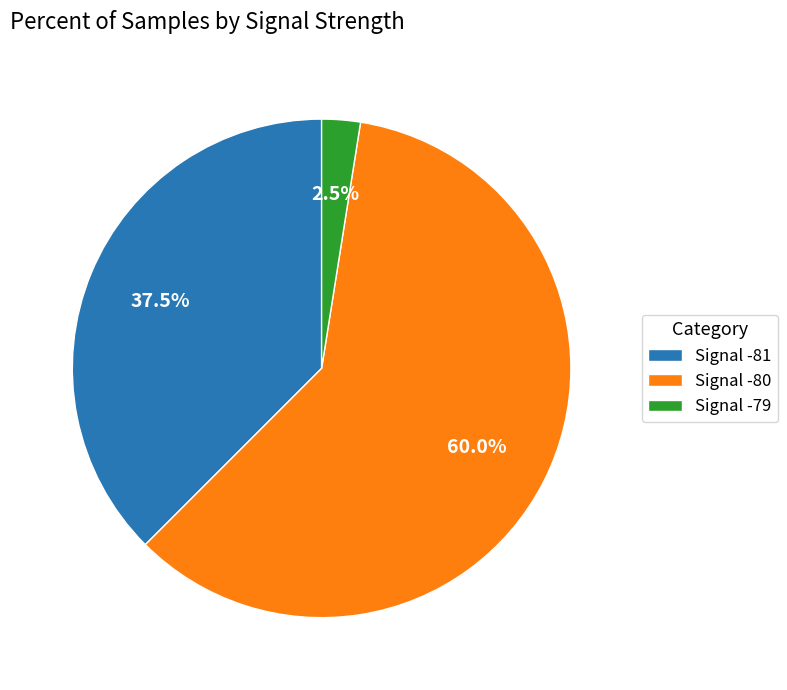

Do Signal -79 and Signal -80 together represent more than half of the pie?

Yes